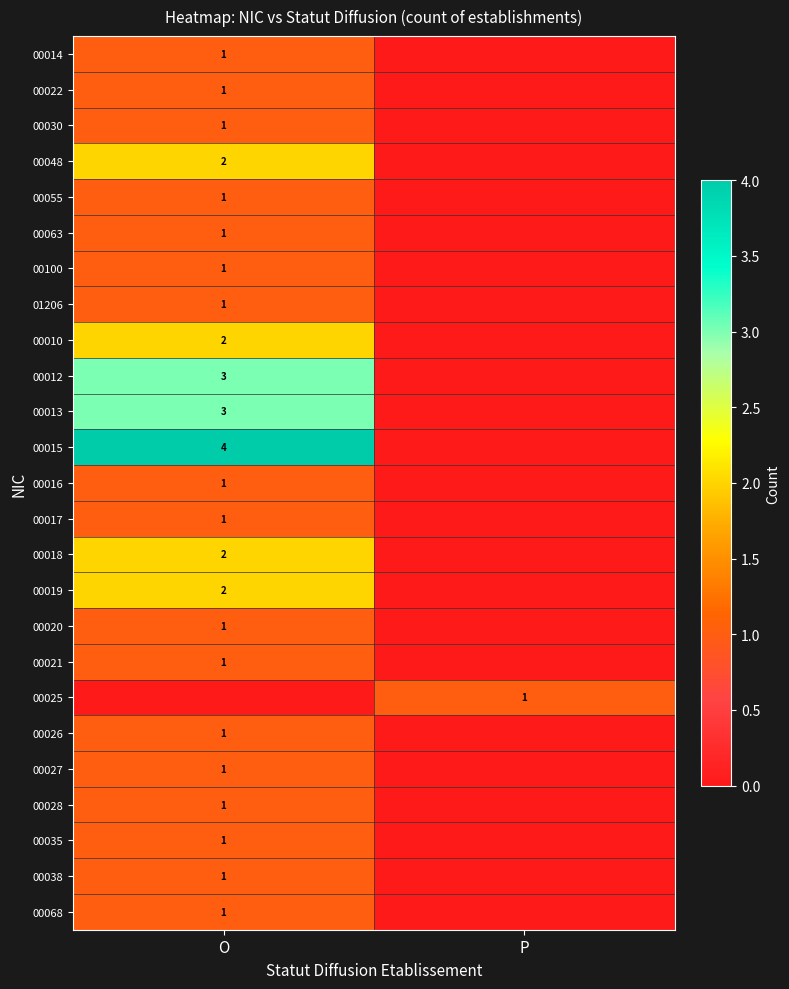

Which label corresponds to the smallest value in the chart?

P